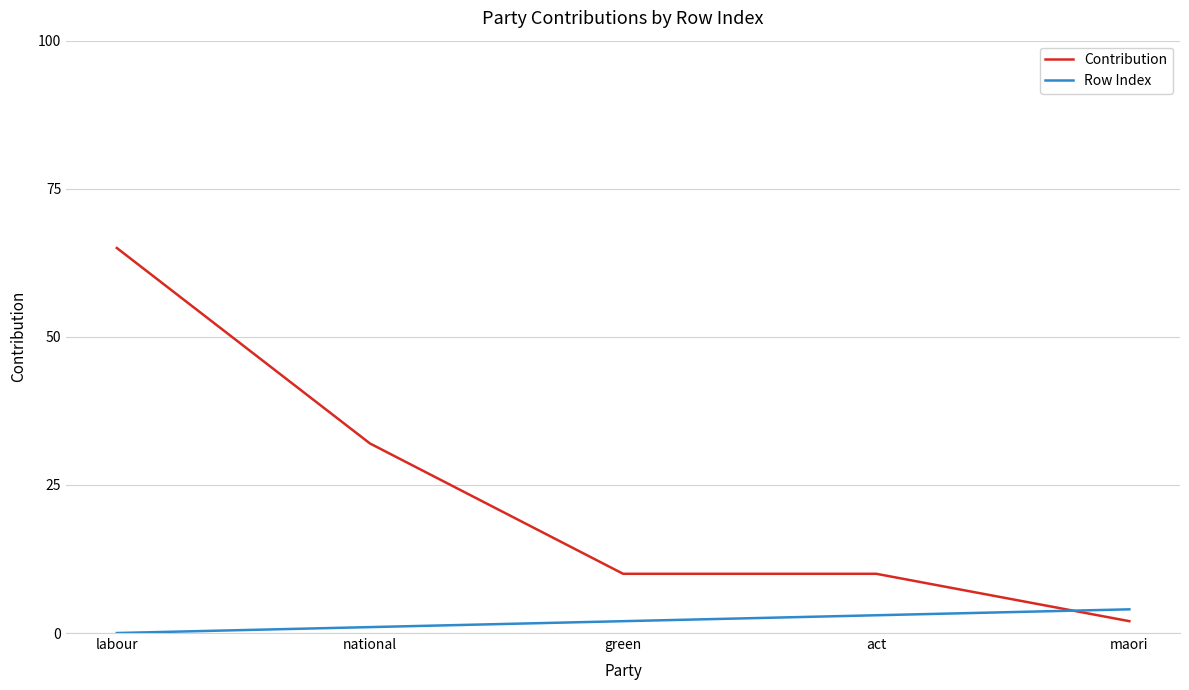

What is the sum of all Contribution values?

119